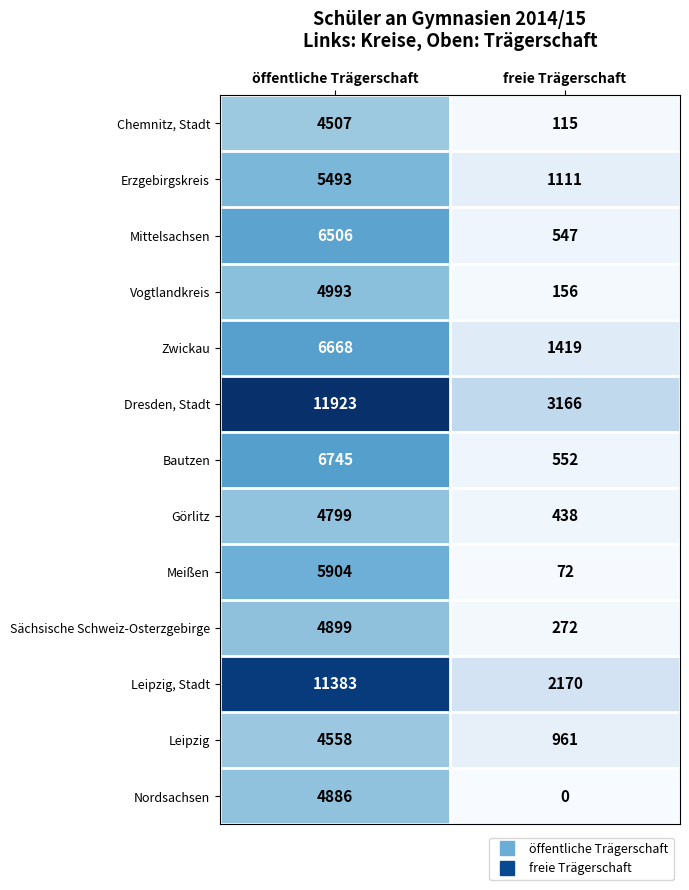

What is the maximum value for Leipzig?

4558